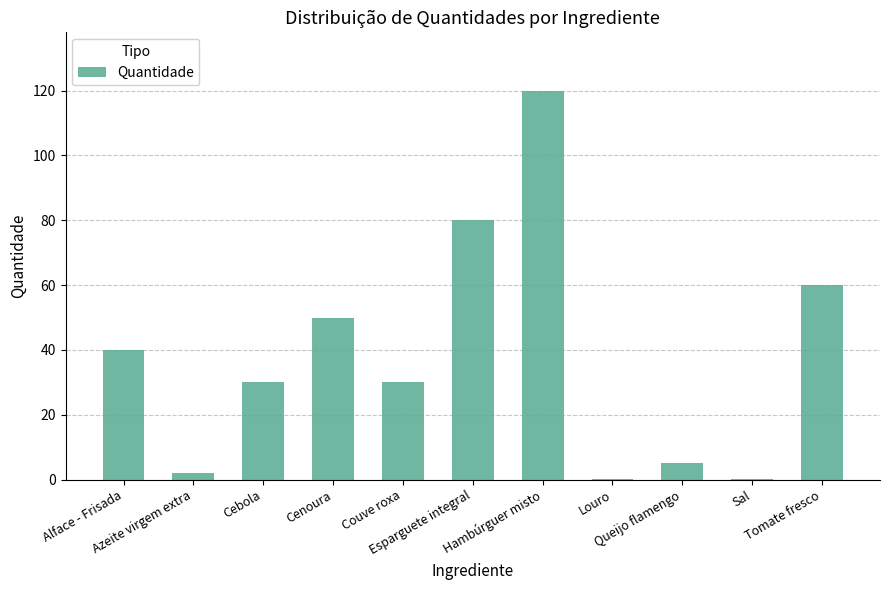

What is the maximum value shown in the chart?

120.0